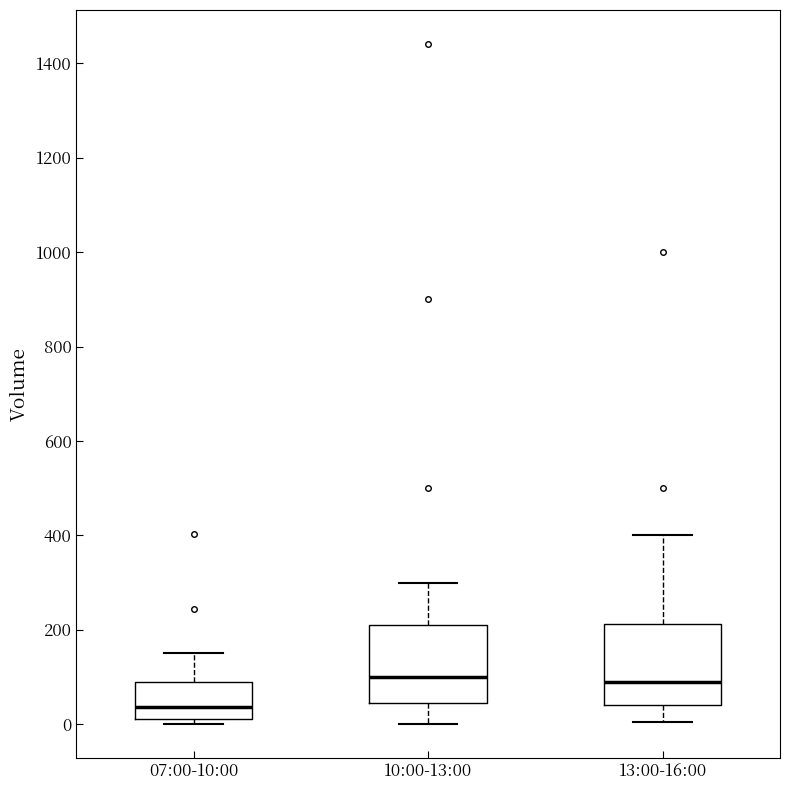

Where is the lower edge of the box for 07:00-10:00 on the y-axis? The values are not printed on the chart, so give them approximately, as read against the axis.

20